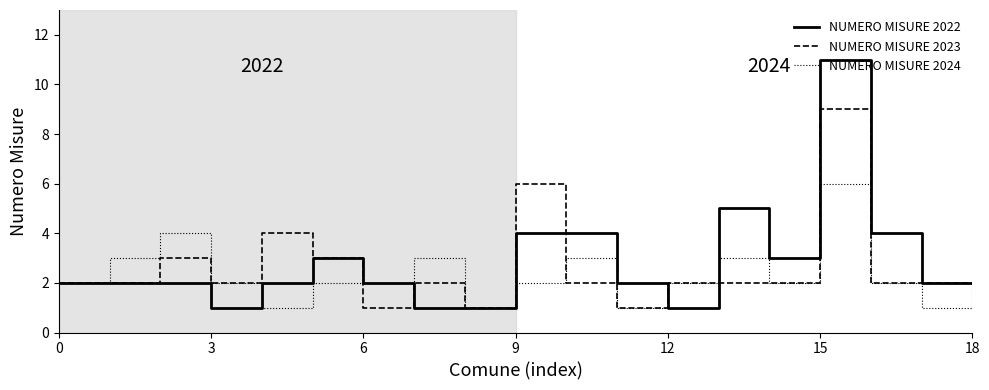

Rank the series by their maximum value, from highest to lowest.

NUMERO MISURE 2022, NUMERO MISURE 2023, NUMERO MISURE 2024